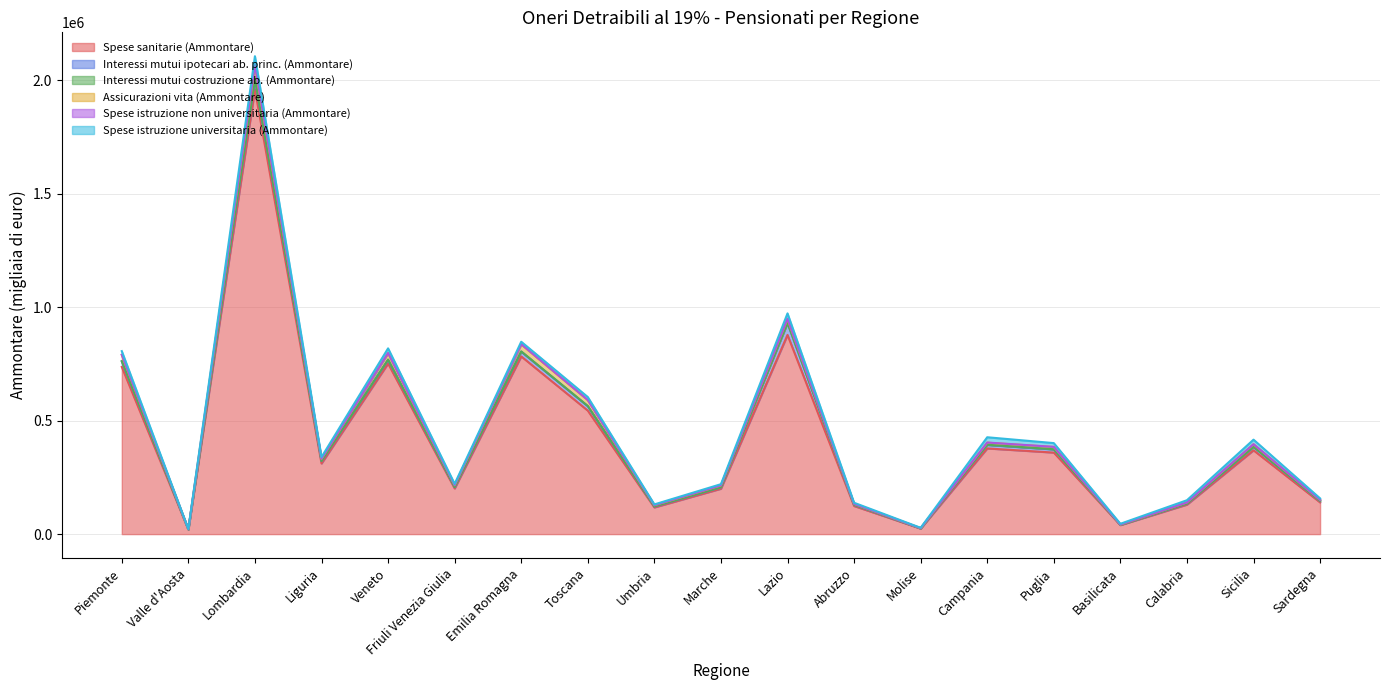

What is the label of the 11th point from the right?

Umbria